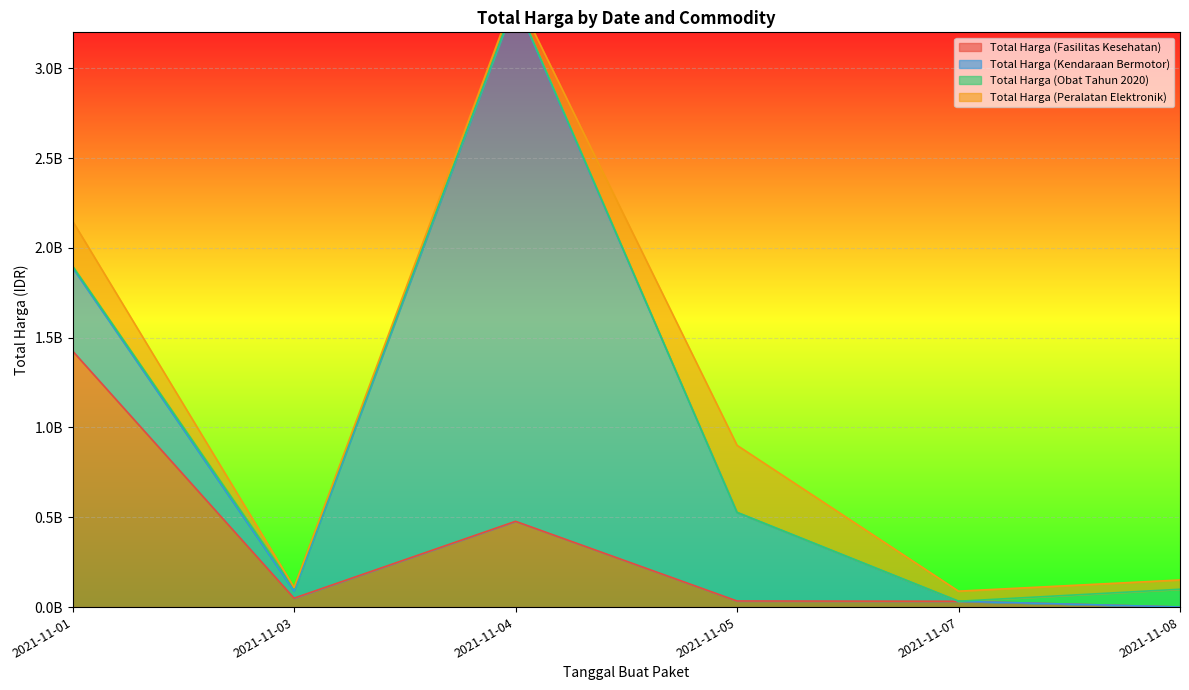

How many values in the Total Harga (Obat Tahun 2020) series are below 9180000?

3